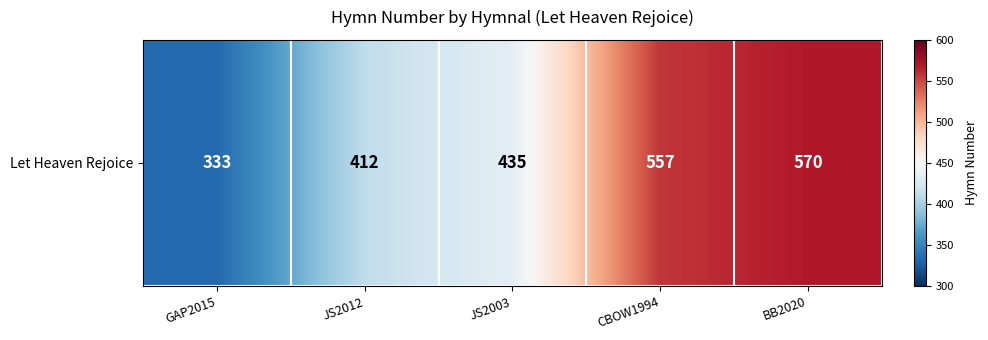

What is the sum of the values at JS2003 and JS2012?

847